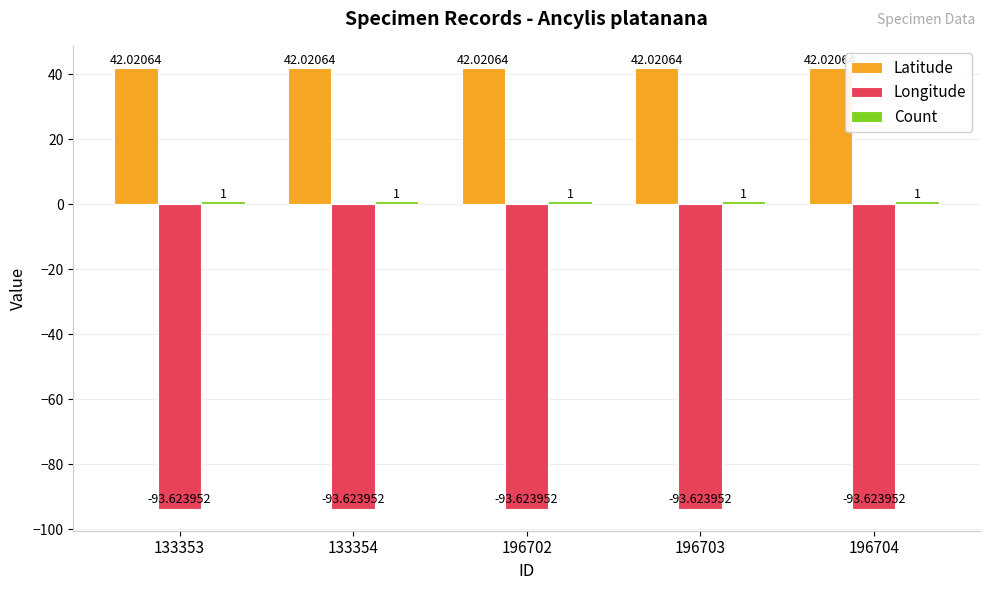

What is the sum of all Longitude values?

-468.1